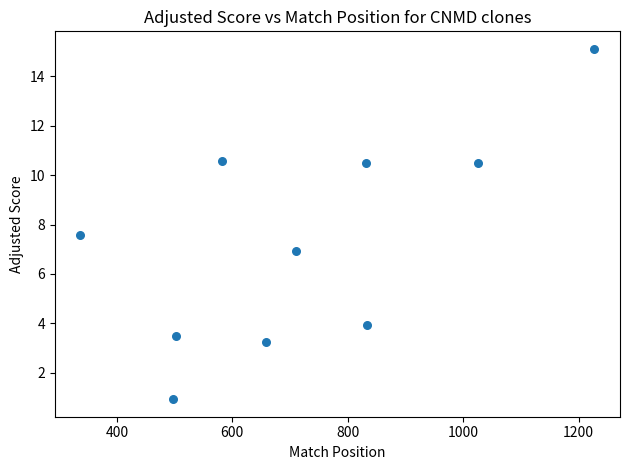

What is the range of X values (max minus min)?

890.0